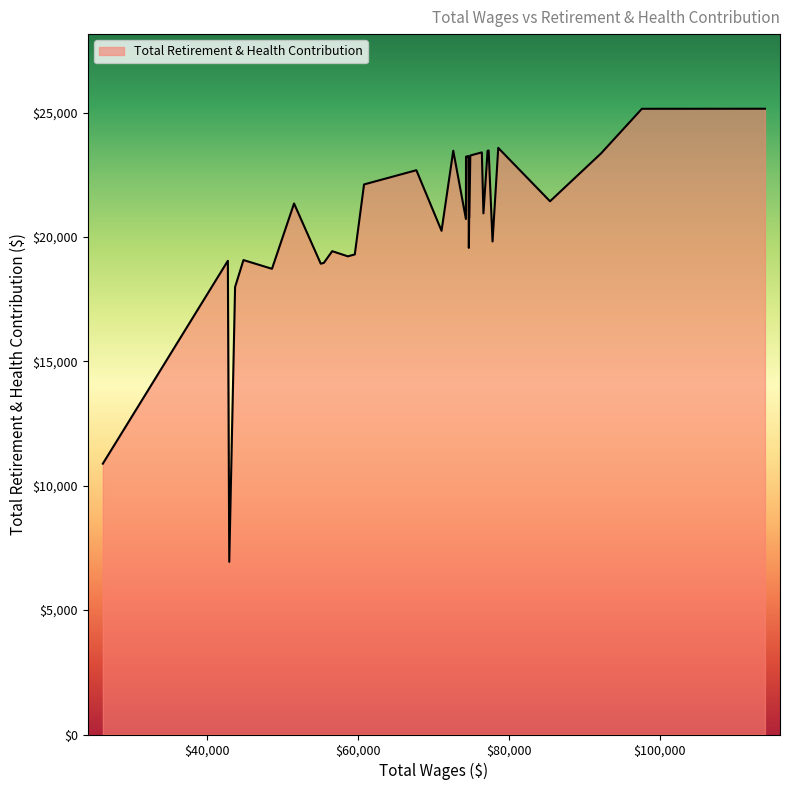

What is the difference between the maximum and minimum values?

18215